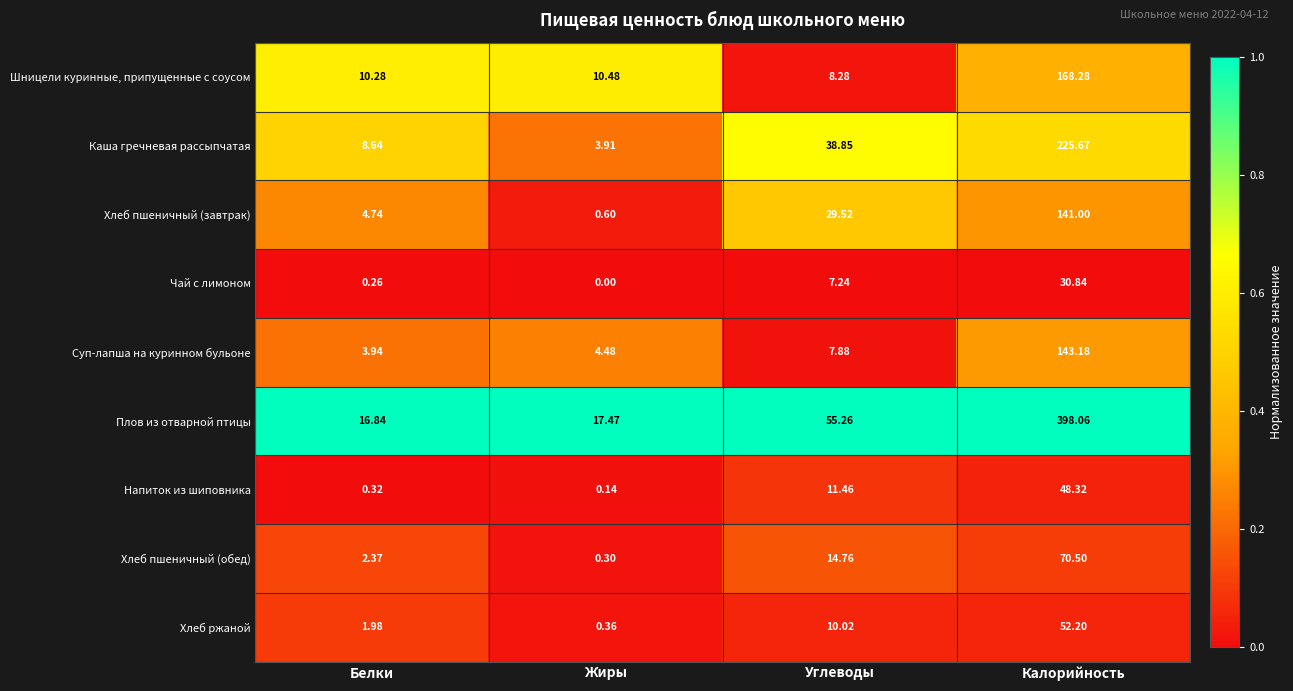

Which label corresponds to the largest value in the chart?

Калорийность